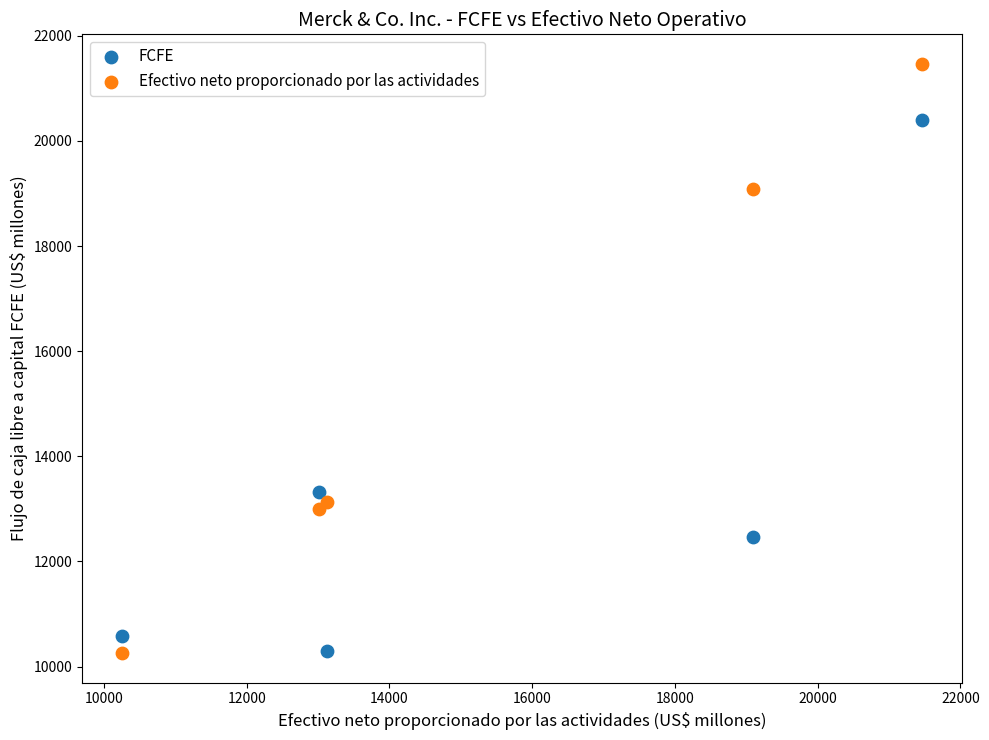

Across all series, what Y value is closest to 15860?

13327